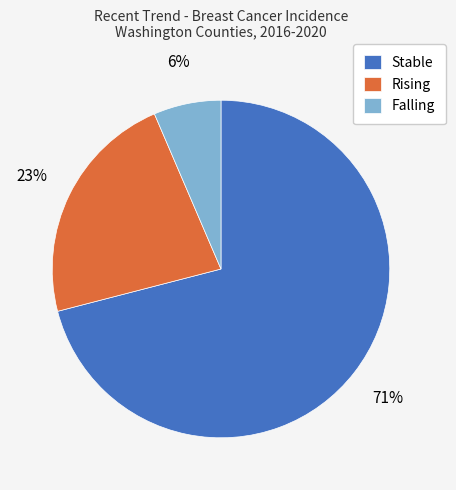

True or false: Stable accounts for 71% of the total.

True